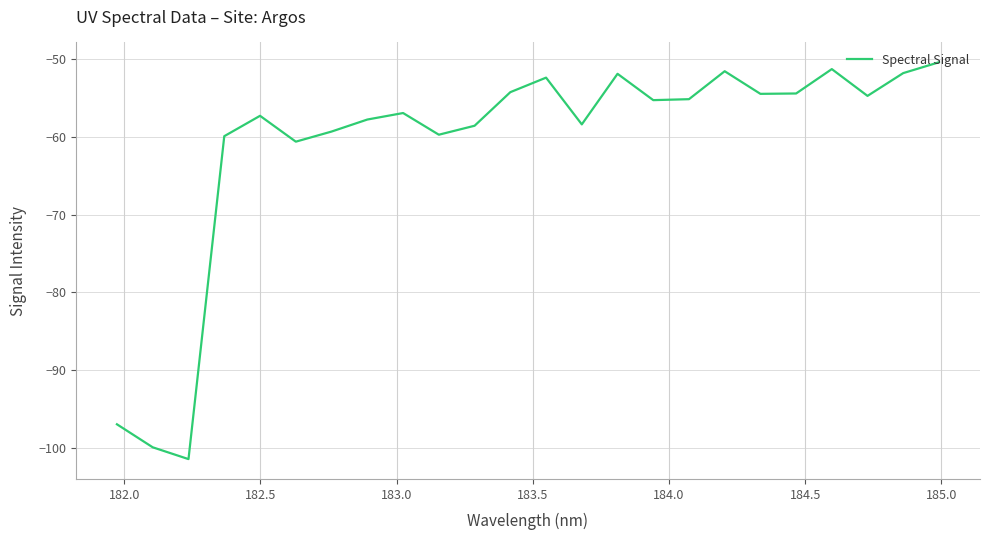

What is the maximum value shown in the chart?

-50.4